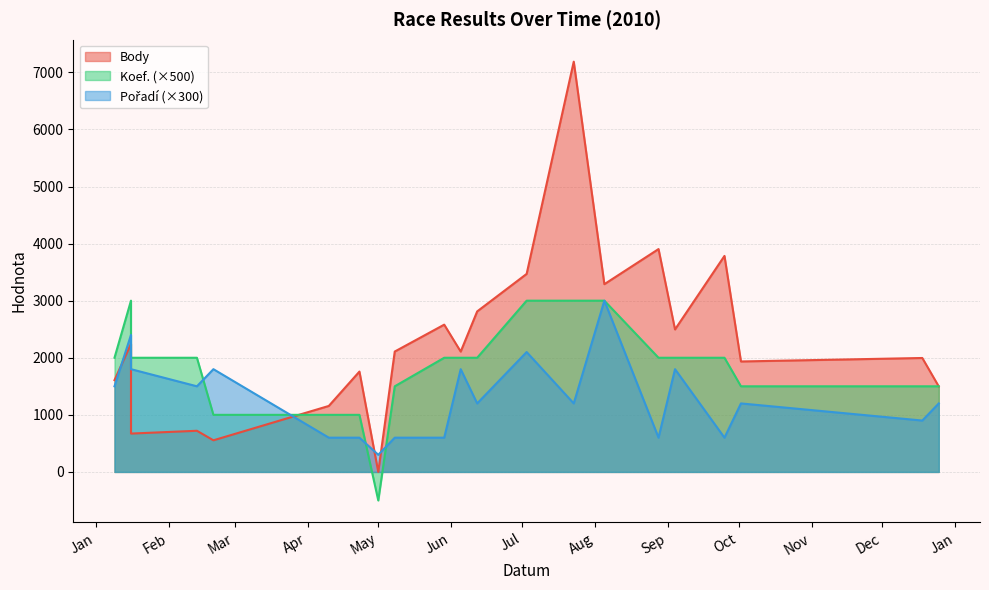

What is the lowest value of the Koef. series?

-500